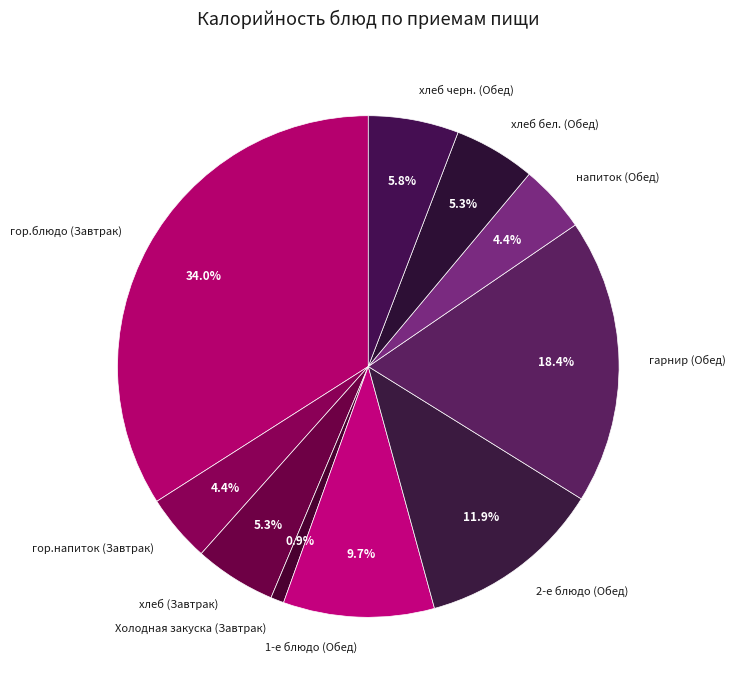

Between хлеб бел. (Обед) and гор.напиток (Завтрак), which is larger?

хлеб бел. (Обед)